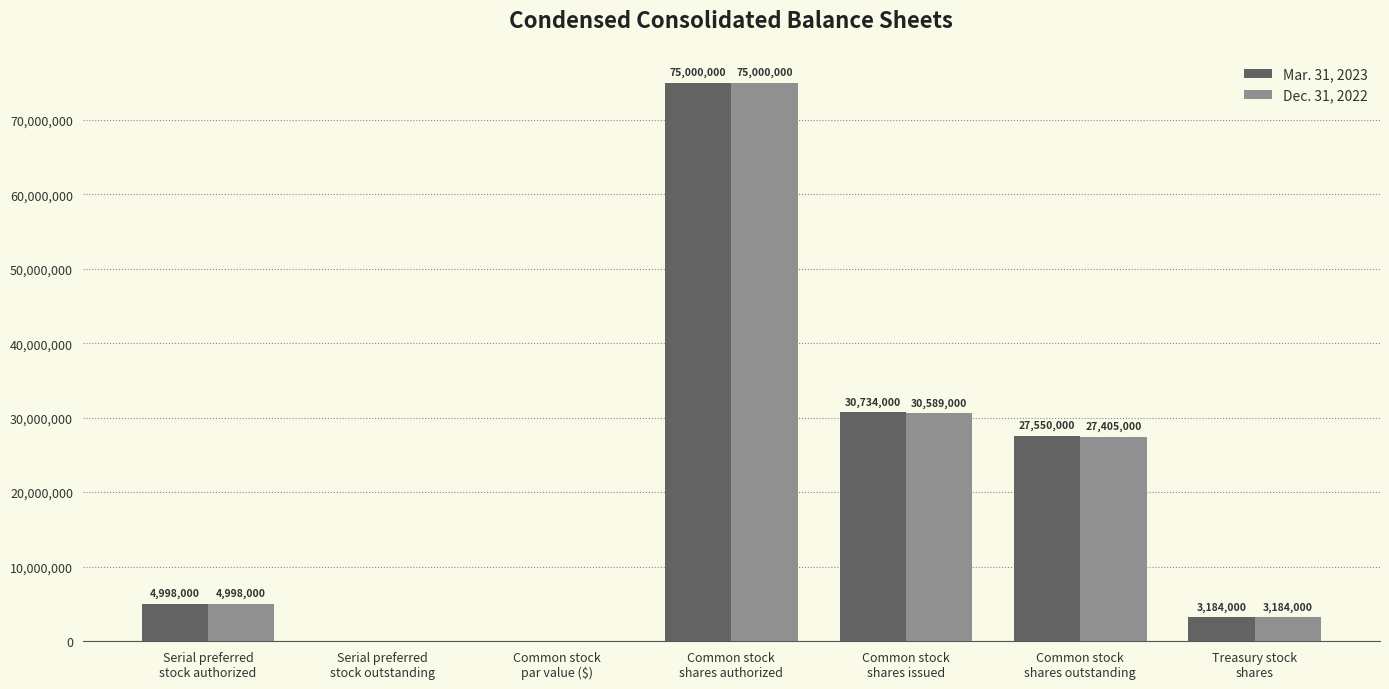

How many groups of bars are there?

7